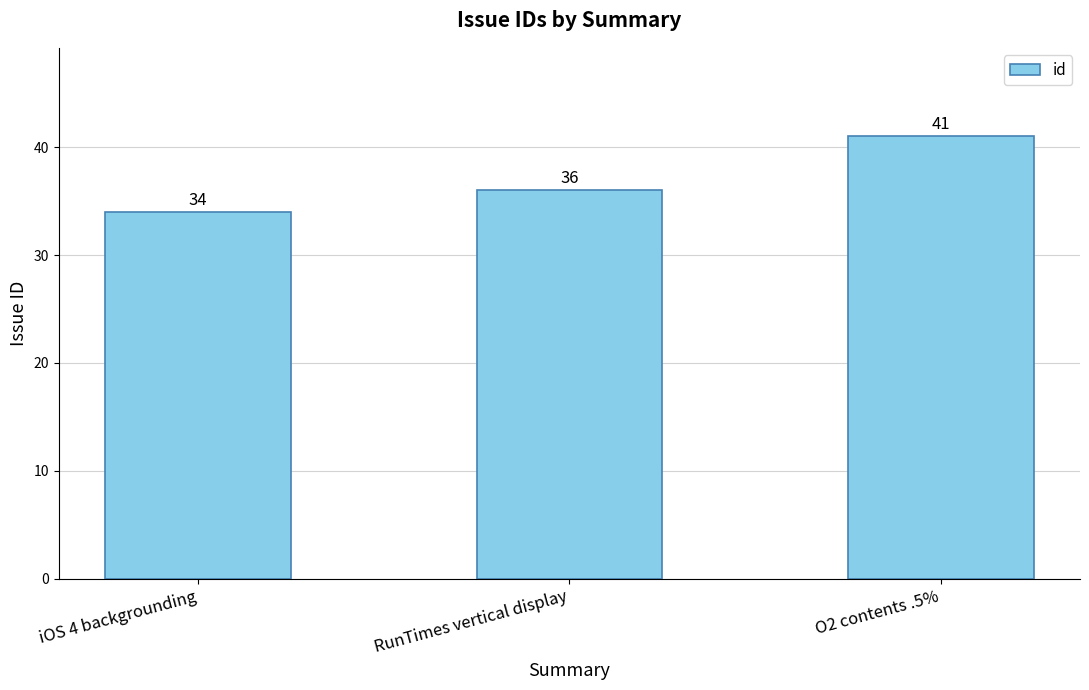

Approximately how many times larger is the value at iOS 4 backgrounding compared to RunTimes vertical display?

0.9